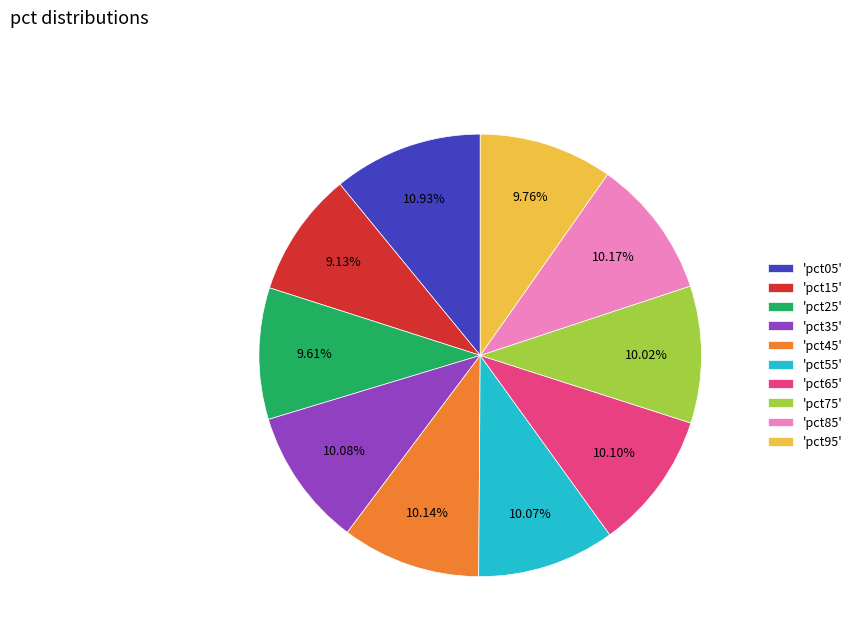

Approximately how many times larger is the value at 'pct85' compared to 'pct35'?

1.0